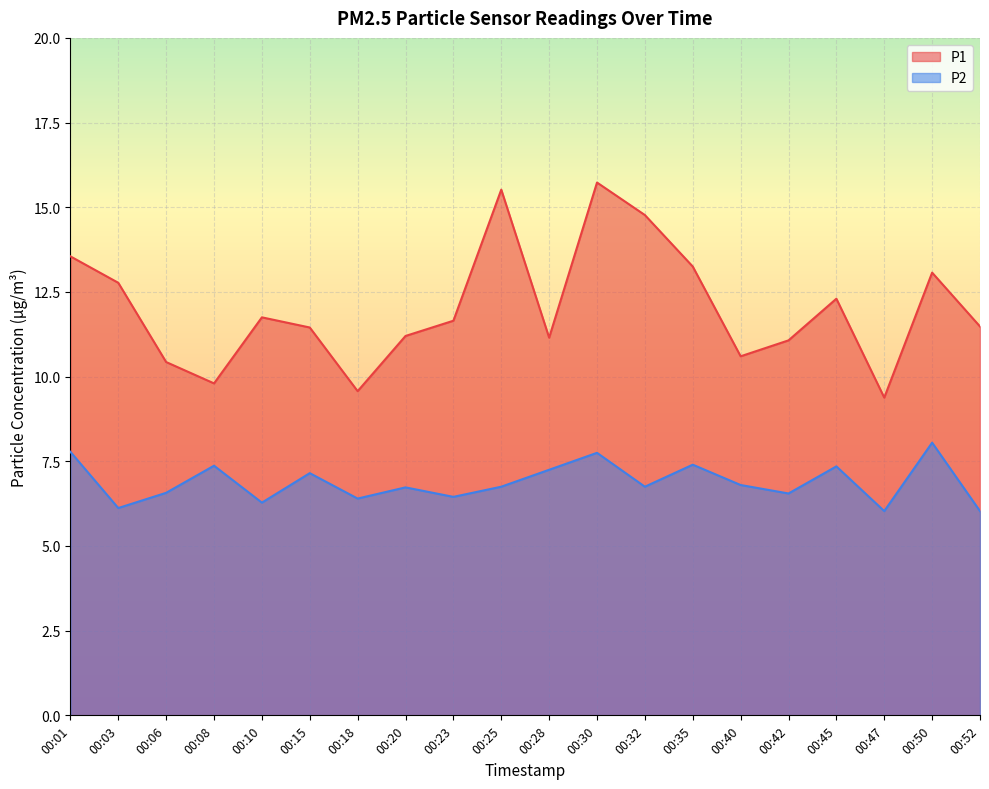

What are all the series names shown in the legend?

P1, P2